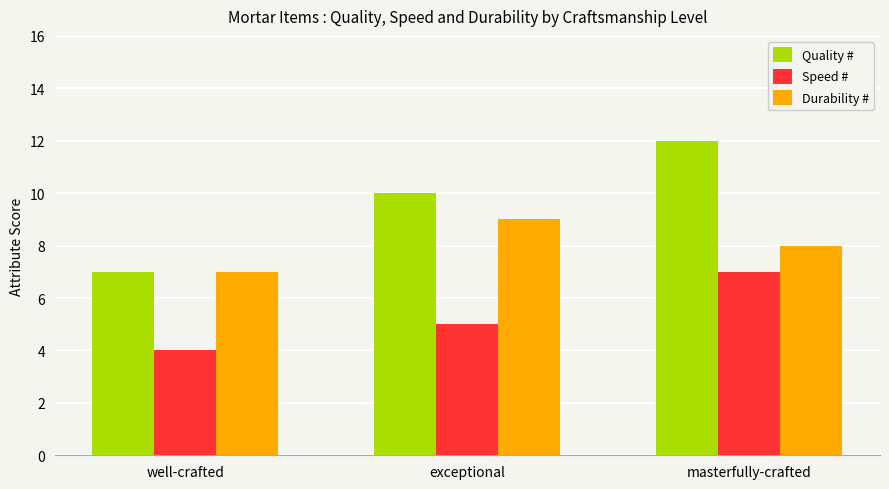

What is the approximate value of Quality # at exceptional?

10